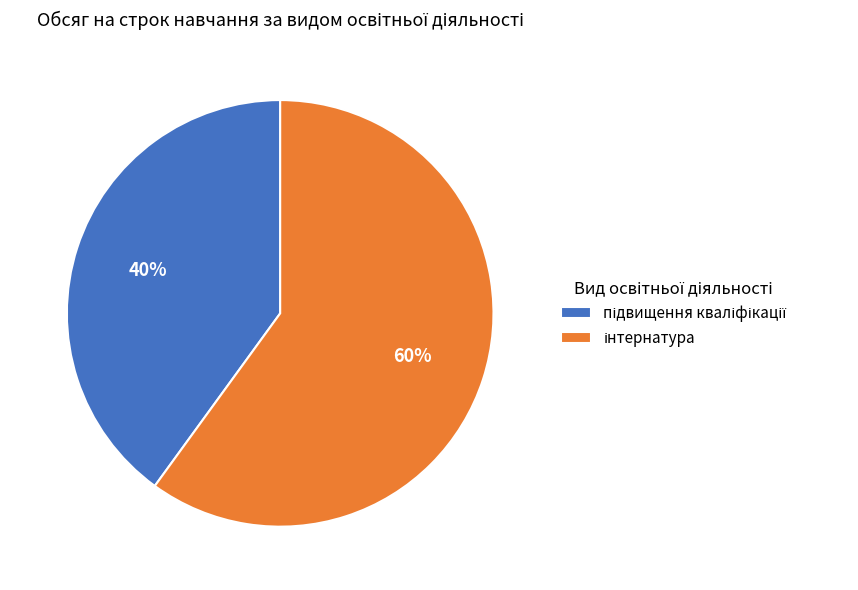

To the nearest percent, what is the average slice percentage?

50%